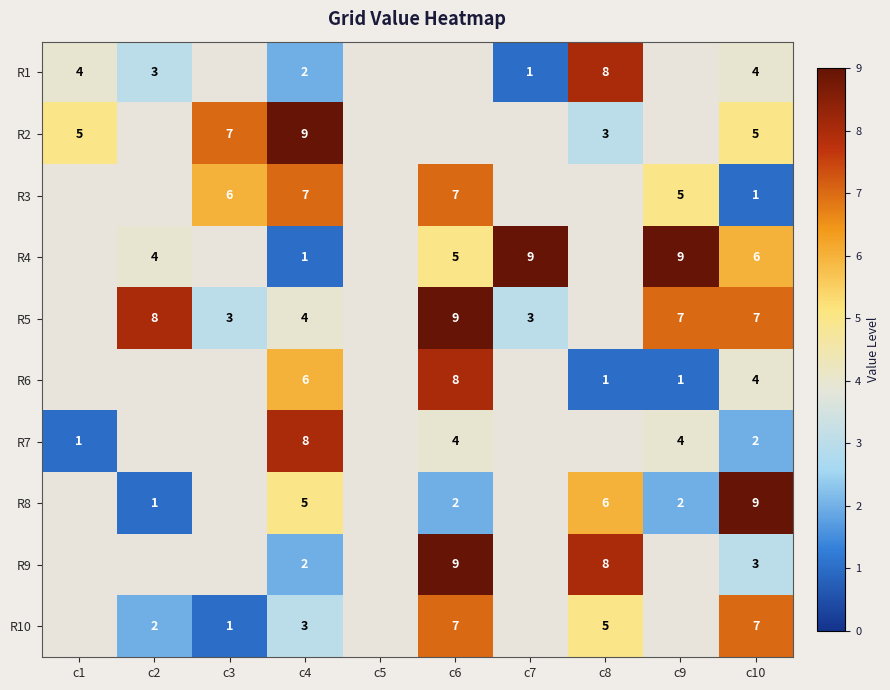

How many series are shown in this chart?

10